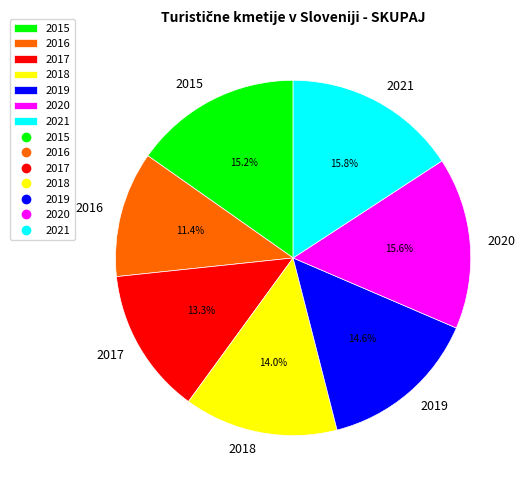

Does 2016 account for over 50% of the chart?

No